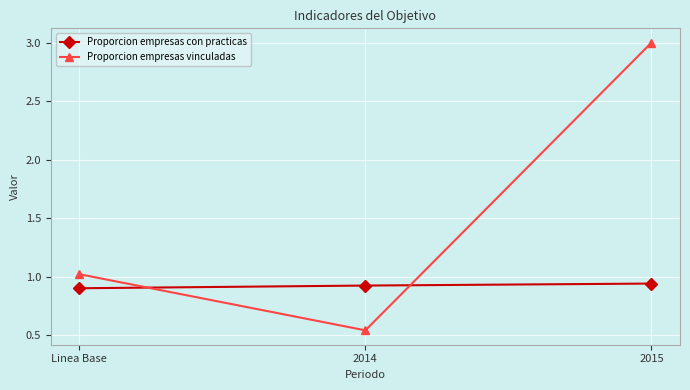

True or false: Proporcion empresas vinculadas has a value of 3.0 at 2015.

True